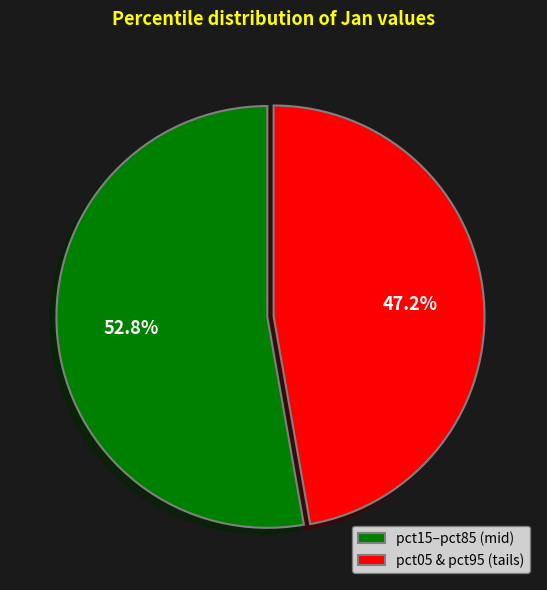

Count the number of slices in the pie.

2